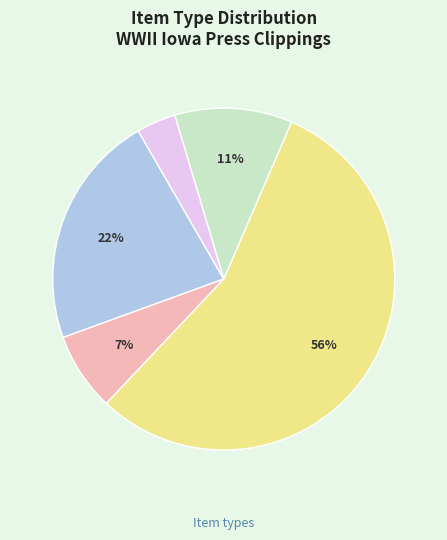

Does any single category account for the majority?

Yes